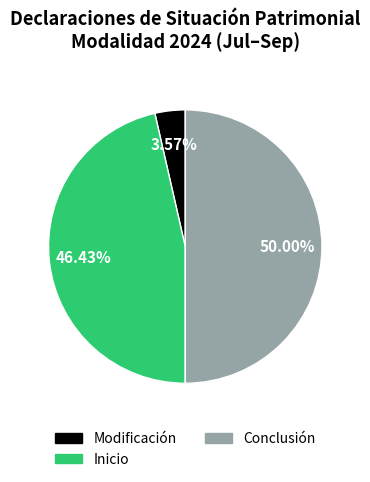

Is the sum of Conclusión and Inicio greater than half?

Yes